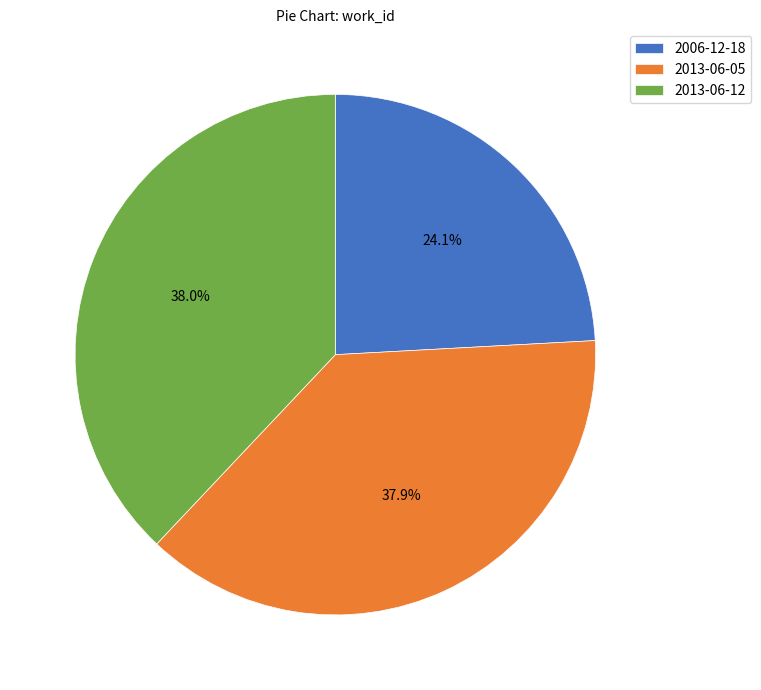

How many segments does this pie chart have?

3